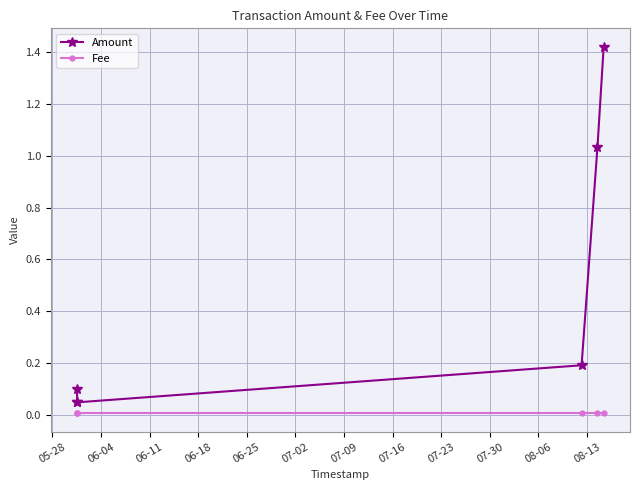

Which series has the largest range (max minus min)?

Amount